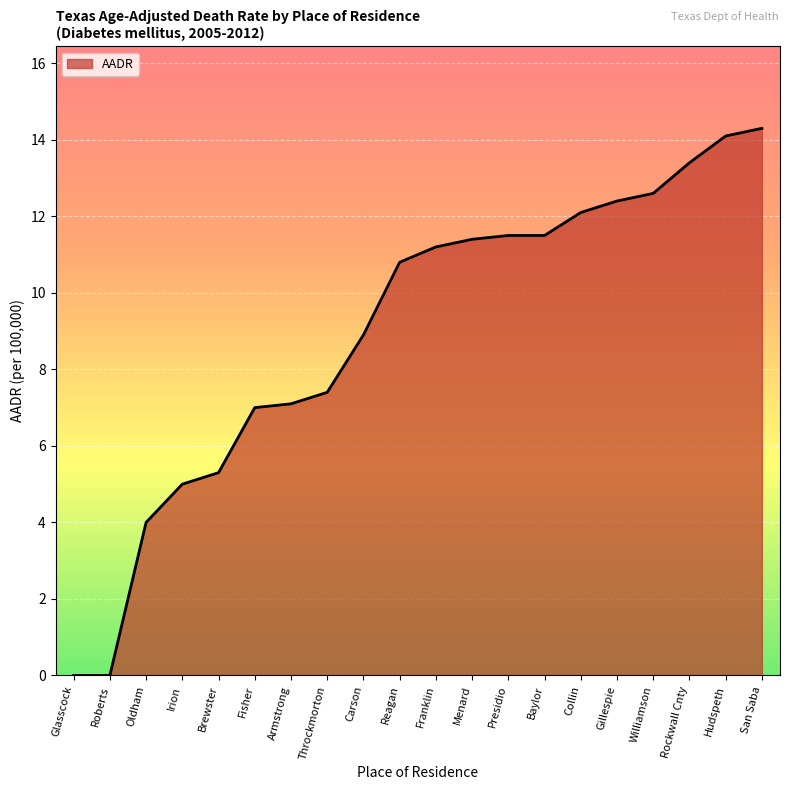

Reading left to right, list all the values displayed in this chart.

0.0	0.0	4.0	5.0	5.3	7.0	7.1	7.4	8.9	10.8	11.2	11.4	11.5	11.5	12.1	12.4	12.6	13.4	14.1	14.3